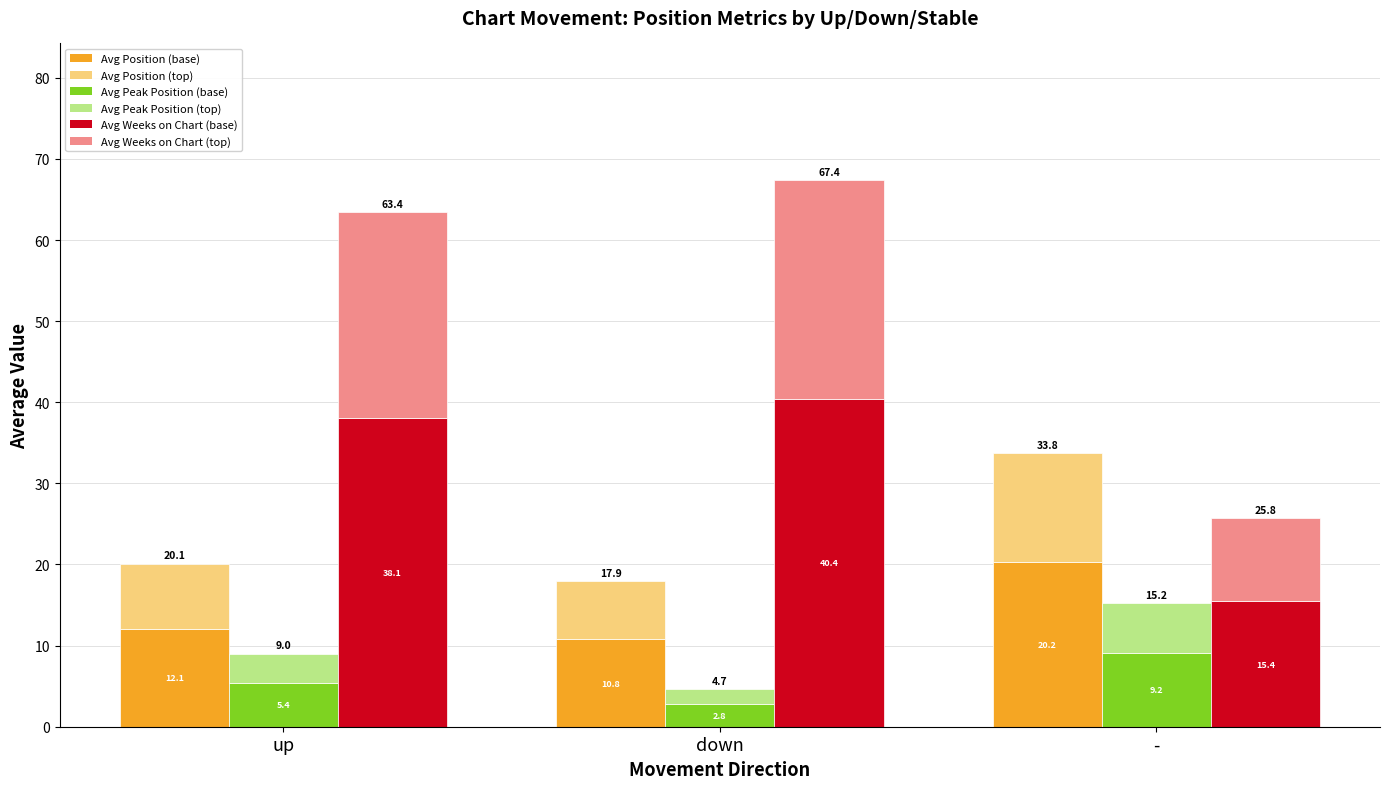

What is the difference between the Avg Position values at up and -?

8.2